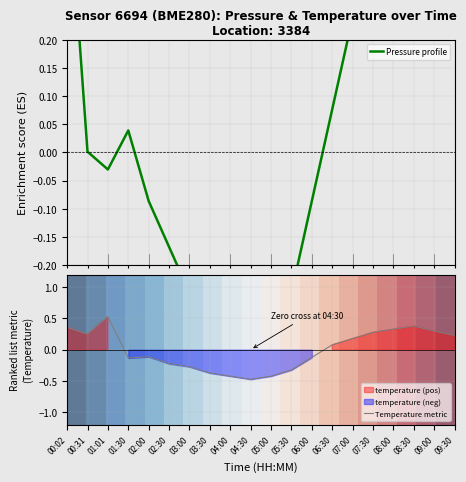

At which label does Temperature metric first exceed 0?

00:02